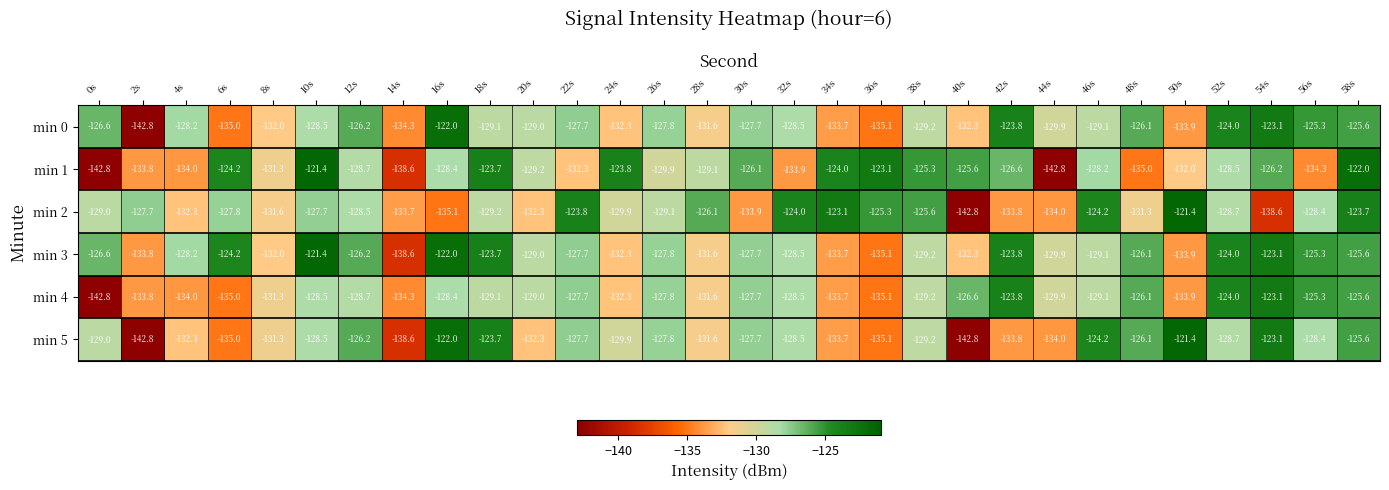

What is the smallest value displayed?

-142.8